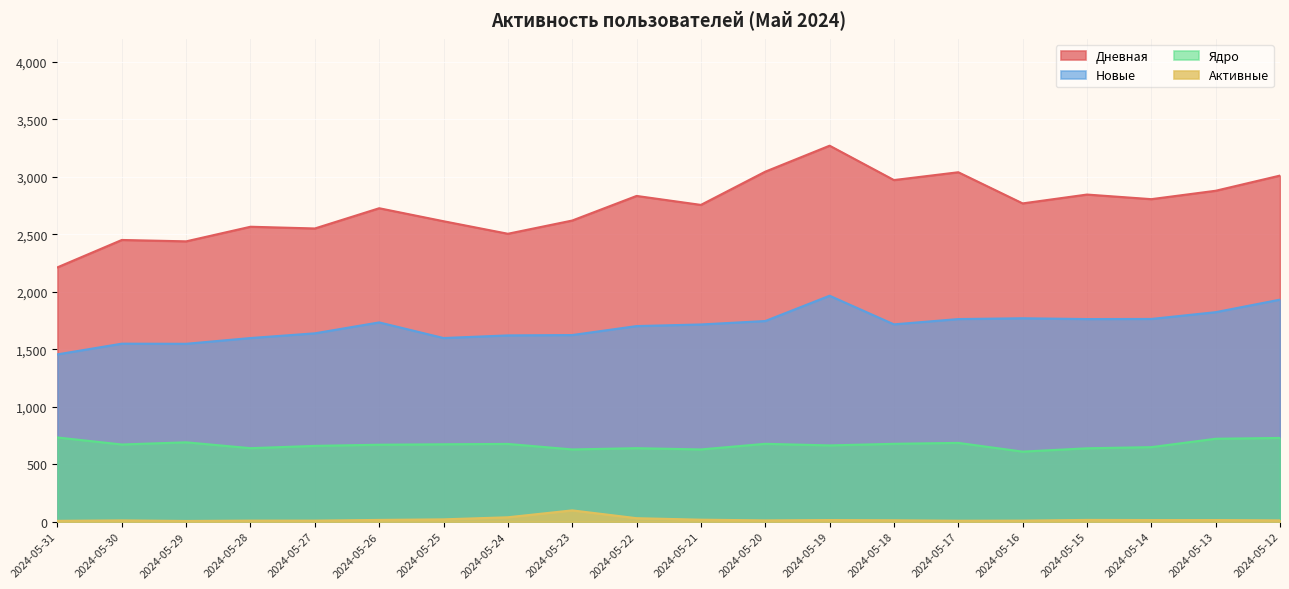

List the labels in order of Дневная value, smallest first.

2024-05-31, 2024-05-29, 2024-05-30, 2024-05-24, 2024-05-27, 2024-05-28, 2024-05-25, 2024-05-23, 2024-05-26, 2024-05-21, 2024-05-16, 2024-05-14, 2024-05-22, 2024-05-15, 2024-05-13, 2024-05-18, 2024-05-12, 2024-05-17, 2024-05-20, 2024-05-19